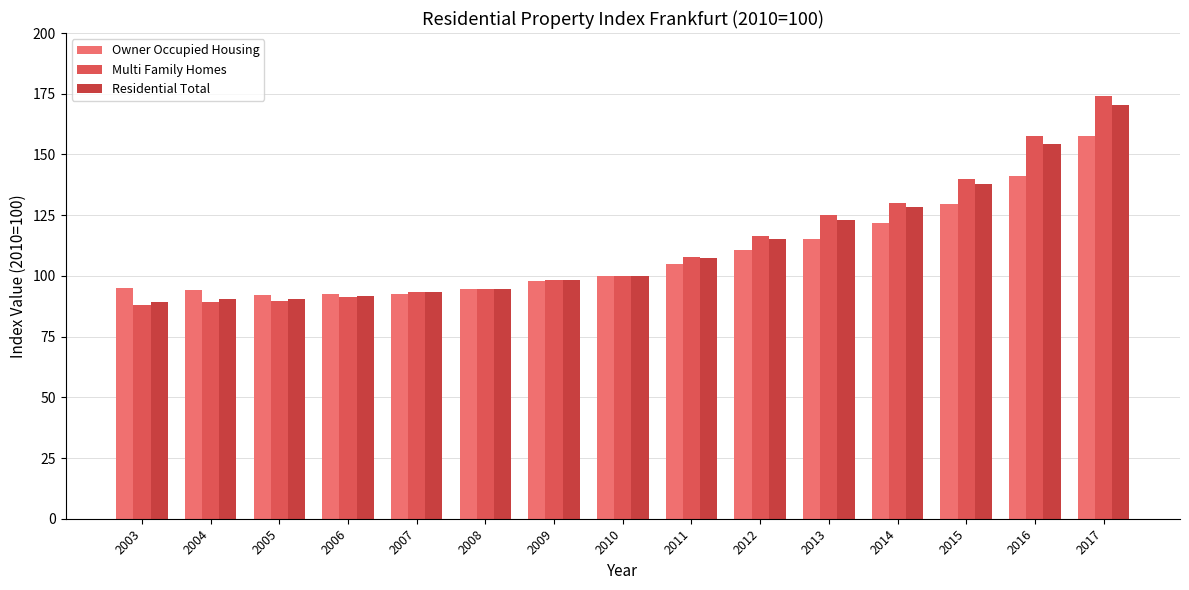

Are the bars grouped side by side (vs. stacked)?

Yes